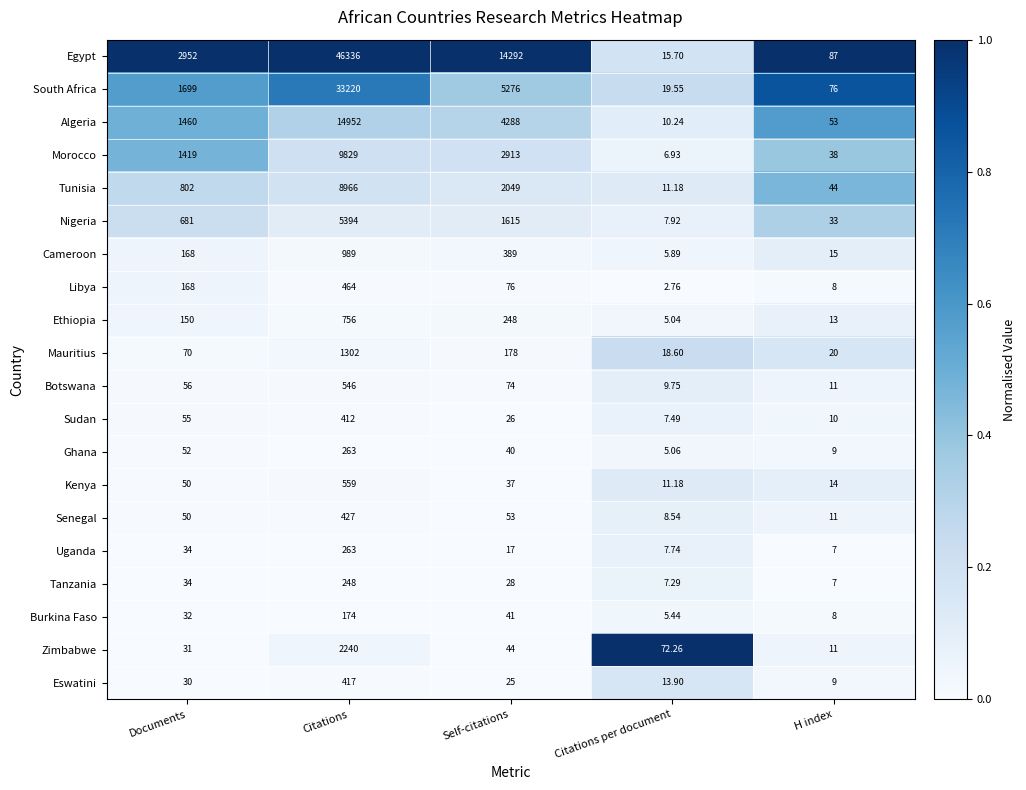

How many data points does each series have?

5